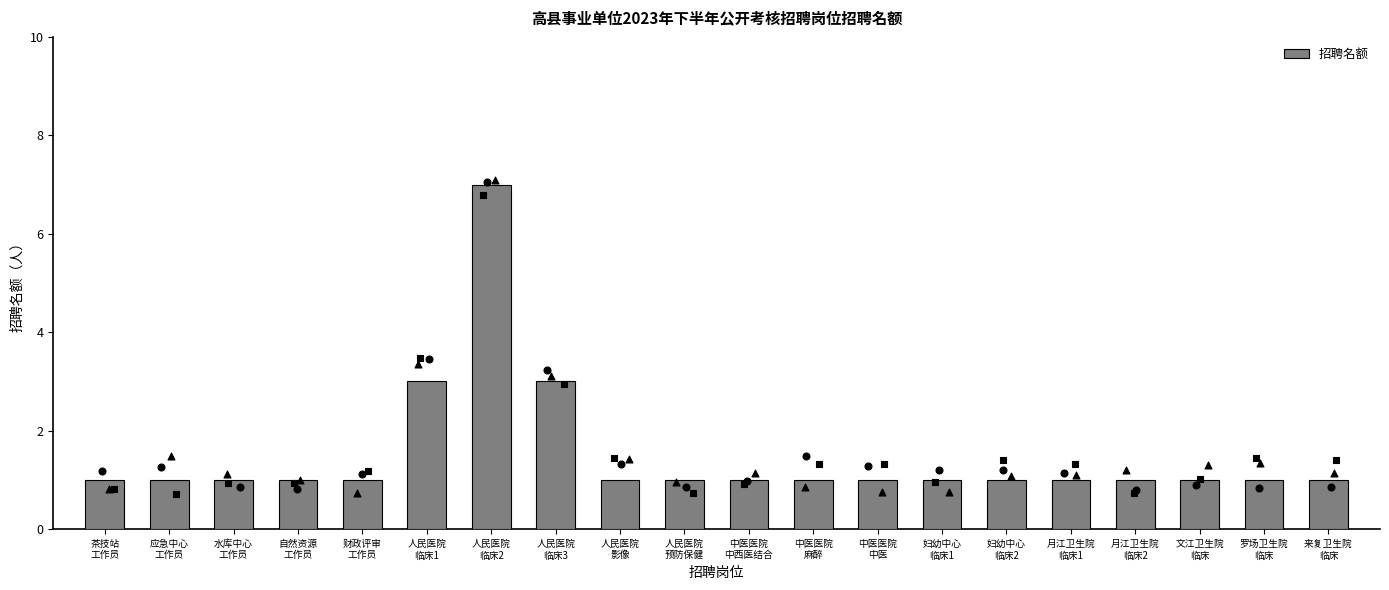

Which has a higher value, 来复卫生院
临床 or 人民医院
临床2?

人民医院
临床2